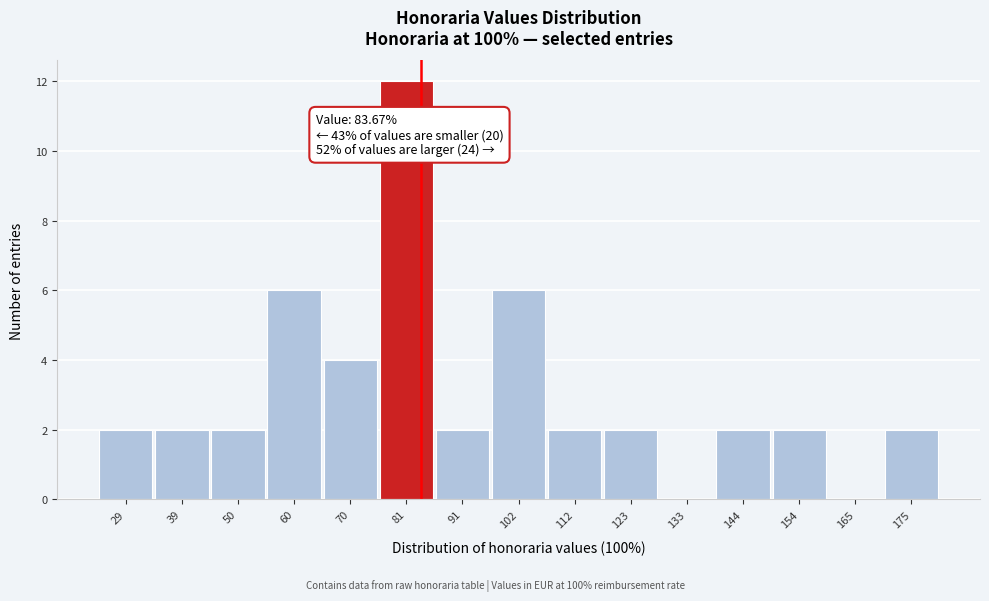

Which range on the x-axis has the tallest bar?

76 to 86